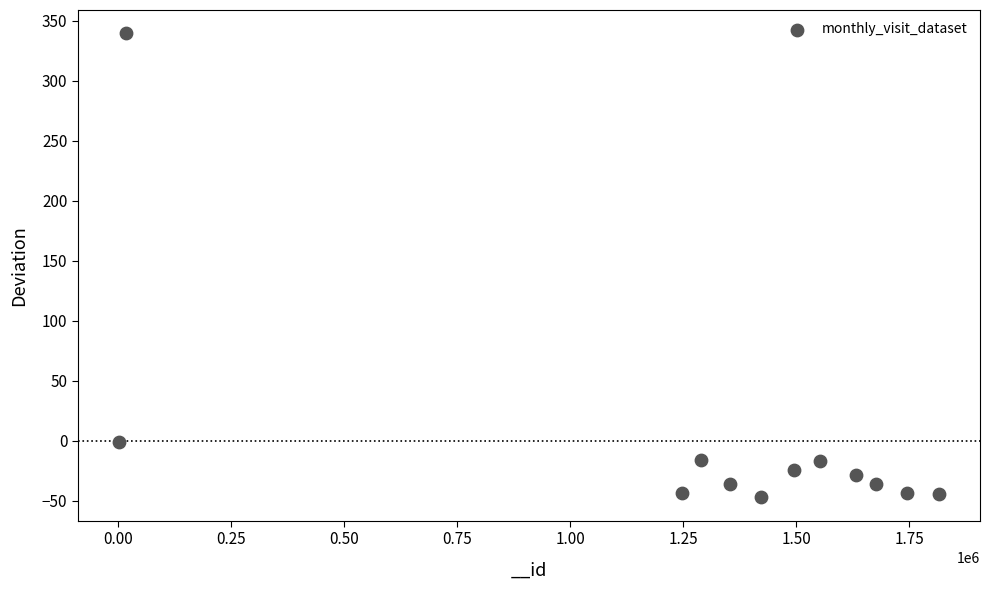

What is the range of X values (max minus min)?

1814717.0